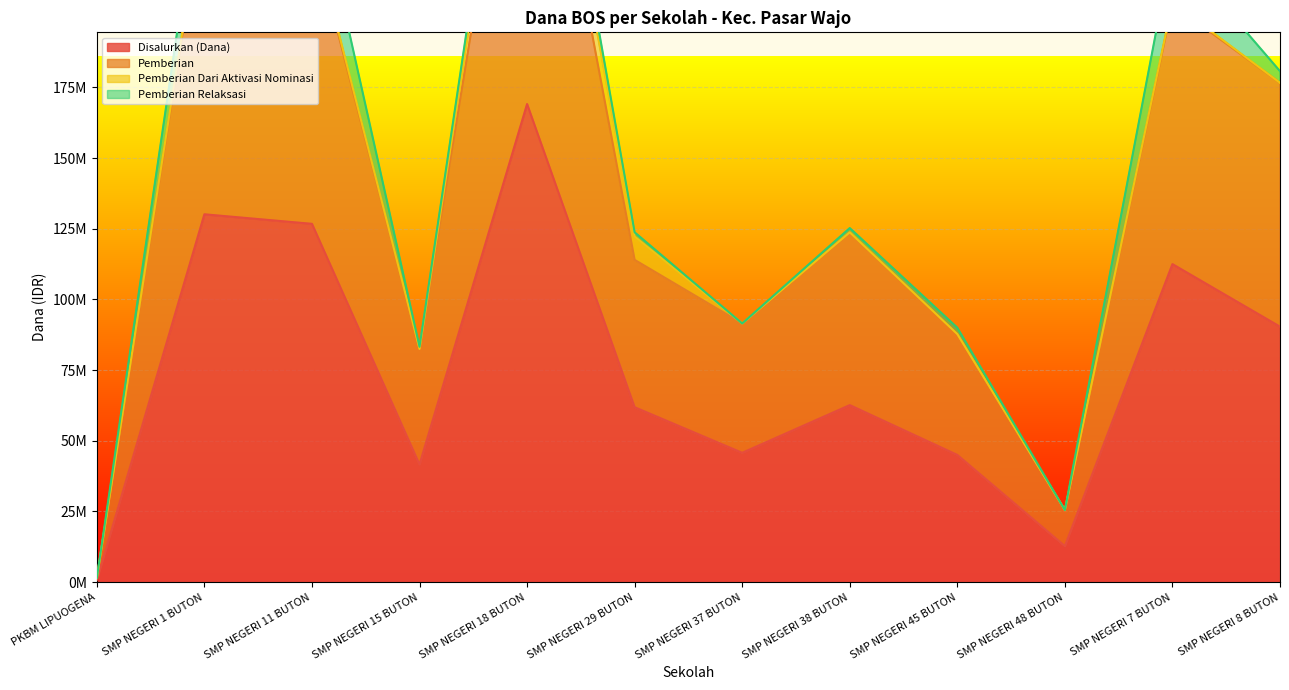

At how many categories does at least one series exceed 158204711?

5